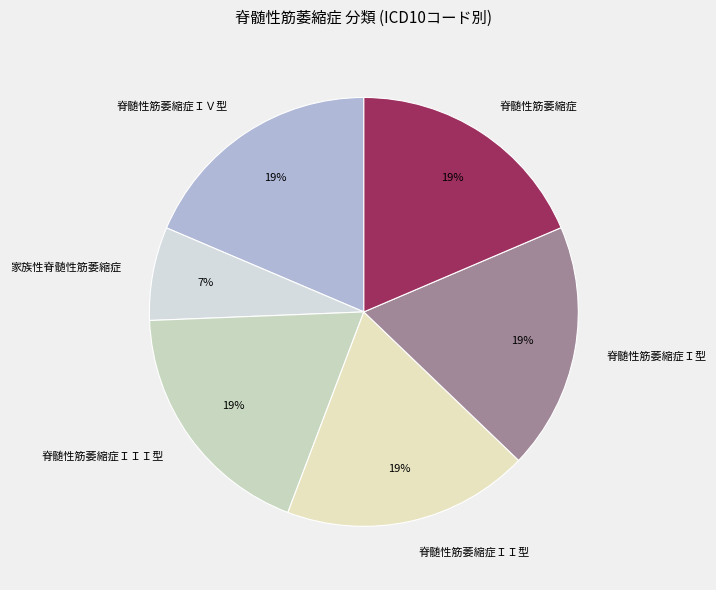

The 脊髄性筋萎縮症ＩＩ型 slice represents 6% of the pie. True or false?

False